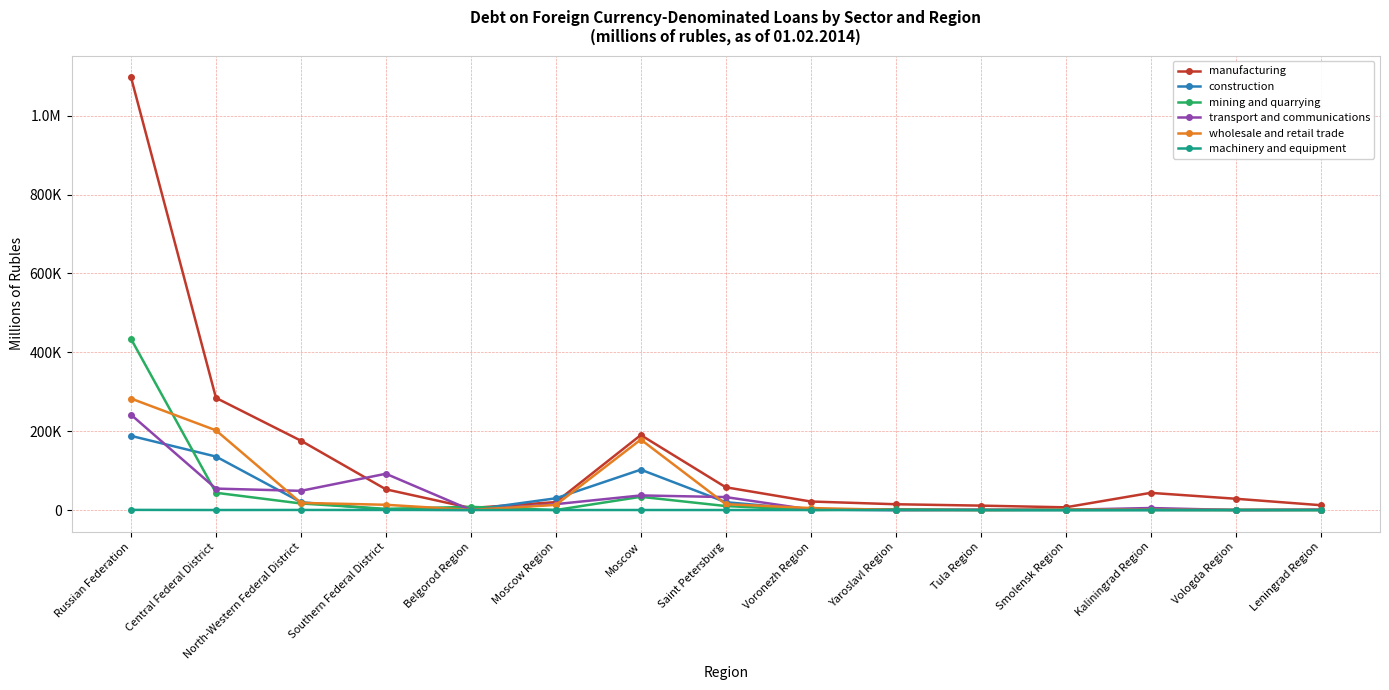

Rank the series at Tula Region from lowest to highest value.

construction, mining and quarrying, wholesale and retail trade, machinery and equipment, transport and communications, manufacturing